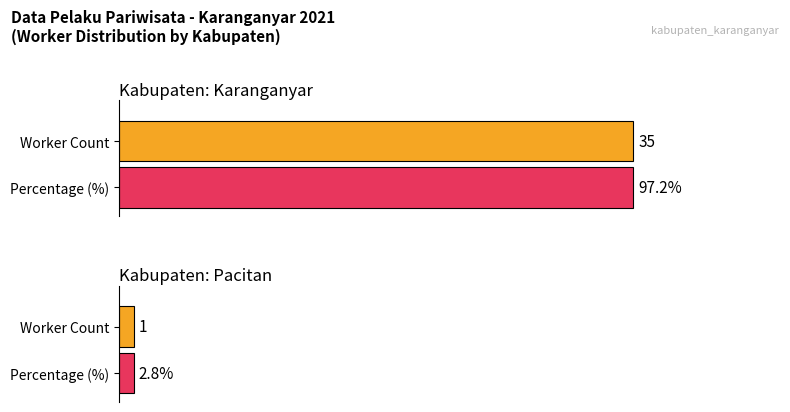

How many bars are there in each group?

2